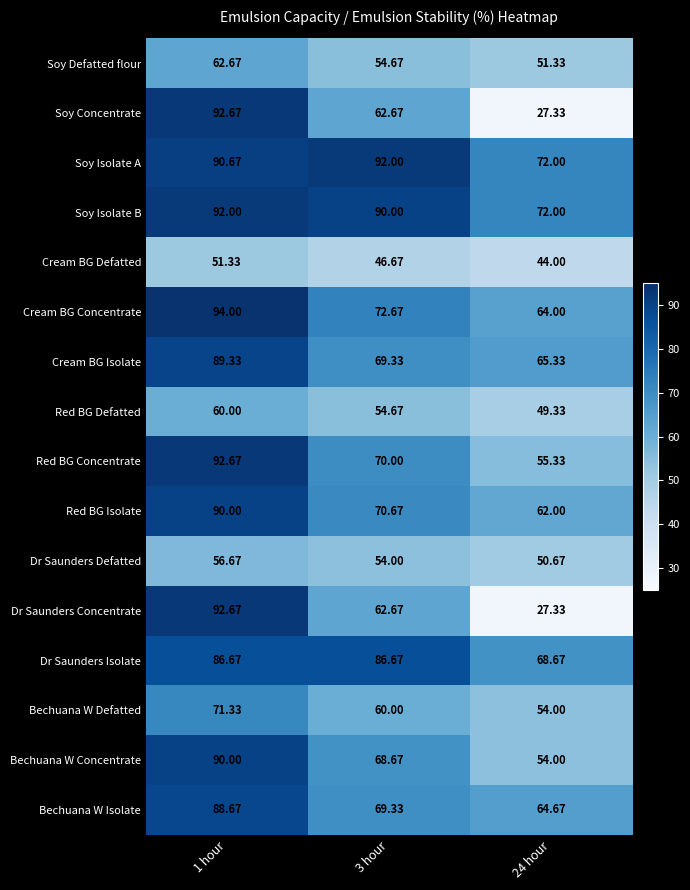

Is the value of Dr Saunders Isolate at 24 hour greater than the value of Cream BG Defatted at 1 hour?

Yes